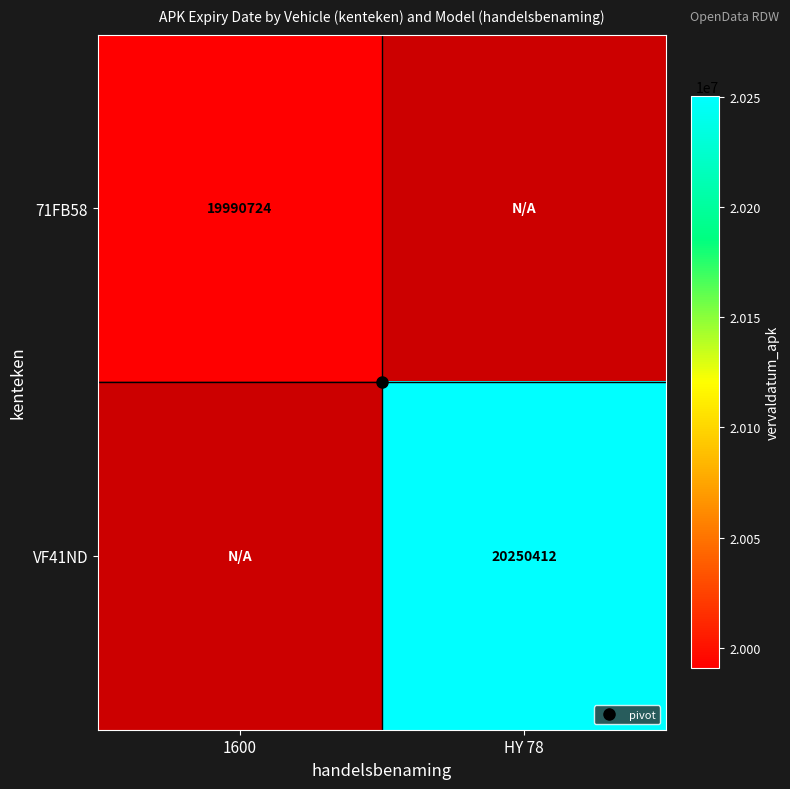

Read the 71FB58 value at 1600.

19990724.0